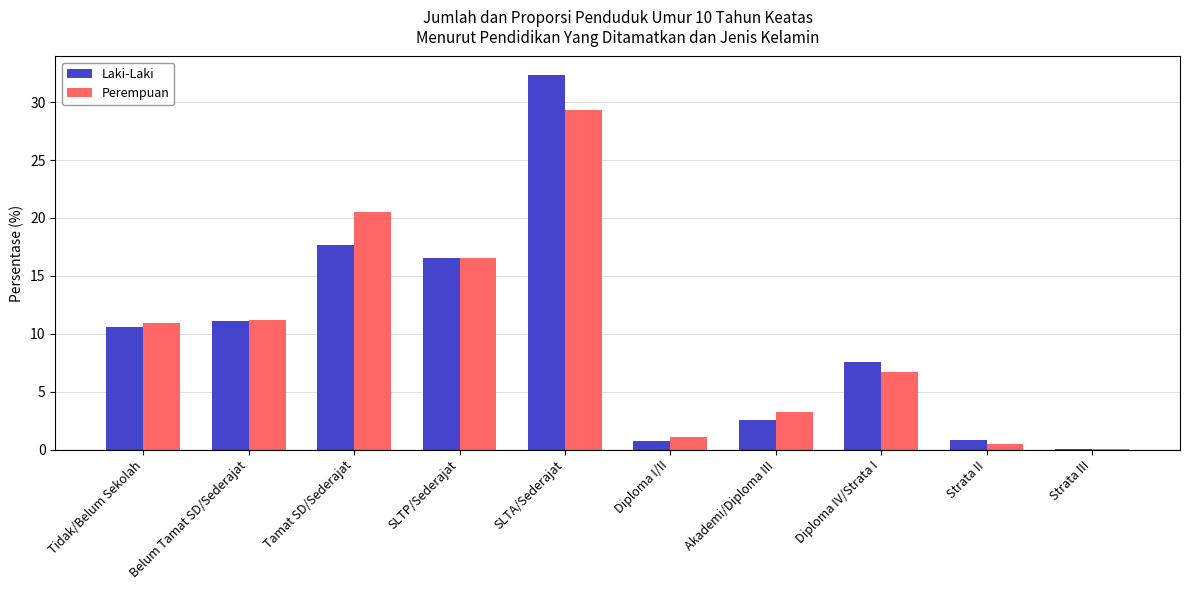

Between Tamat SD/Sederajat and Diploma IV/Strata I, which series saw the biggest shift?

Perempuan